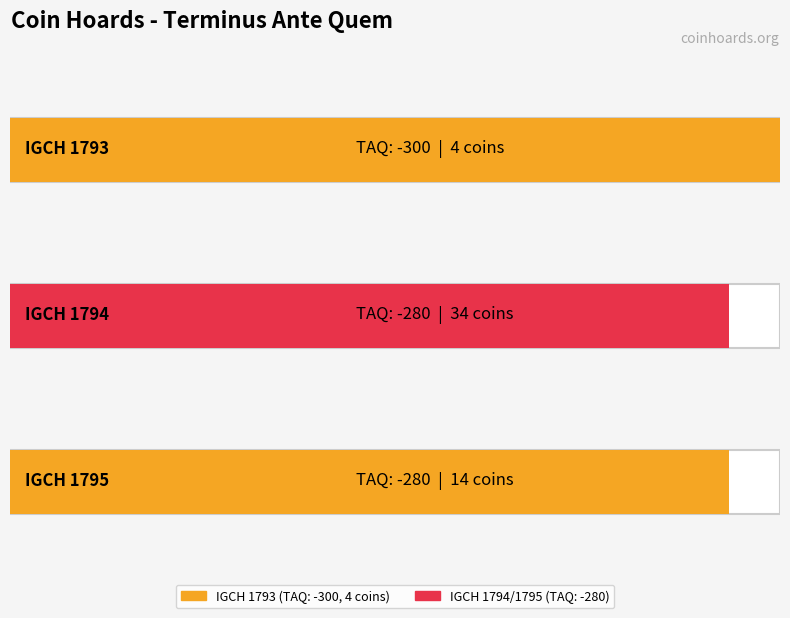

Reading left to right, transcribe all the data shown in this chart.

IGCH 1793=-300	IGCH 1794=-280	IGCH 1795=-280